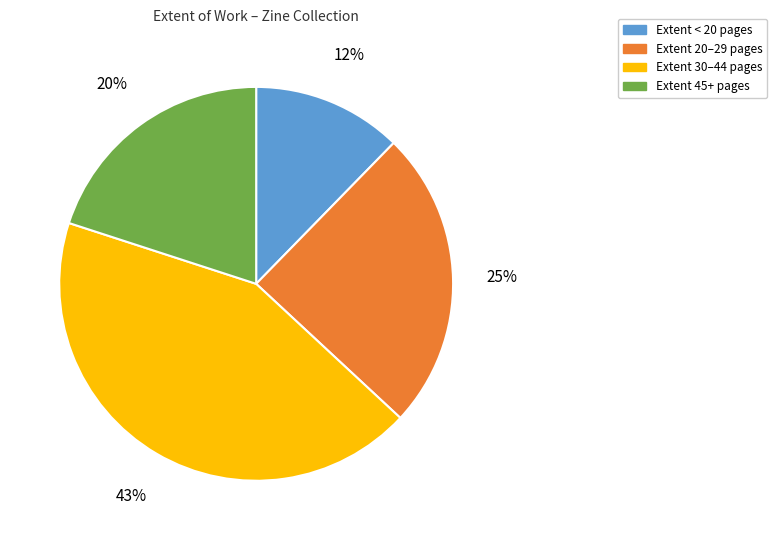

Which slice is the largest?

Extent 30–44 pages